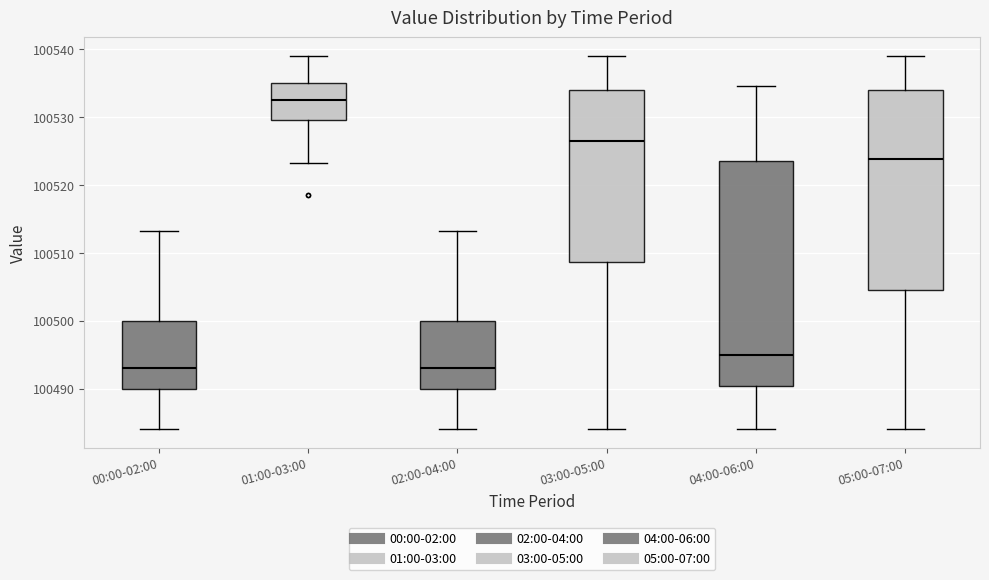

Reading left to right, transcribe this box plot: for each box, give where its median line is, the range the box spans, and where its two whiskers end, as read against the y-axis. The values are not printed on the chart, so give them approximately, as read against the axis.

00:00-02:00: median 100493, box 100490 to 100500, whiskers 100484 to 100513
01:00-03:00: median 100533, box 100530 to 100535, whiskers 100523 to 100539
02:00-04:00: median 100493, box 100490 to 100500, whiskers 100484 to 100513
03:00-05:00: median 100526, box 100509 to 100534, whiskers 100484 to 100539
04:00-06:00: median 100495, box 100490 to 100523, whiskers 100484 to 100535
05:00-07:00: median 100524, box 100504 to 100534, whiskers 100484 to 100539